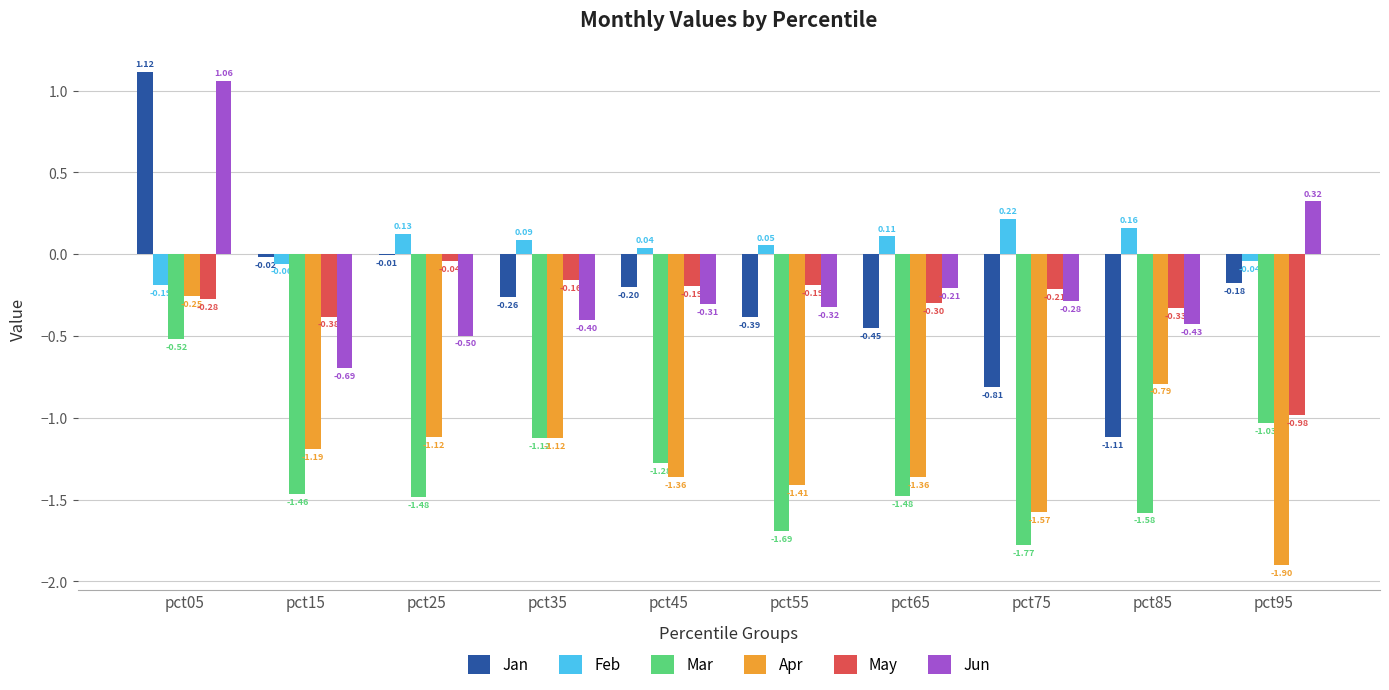

Between pct05 and pct55, which series saw the biggest shift?

Jan